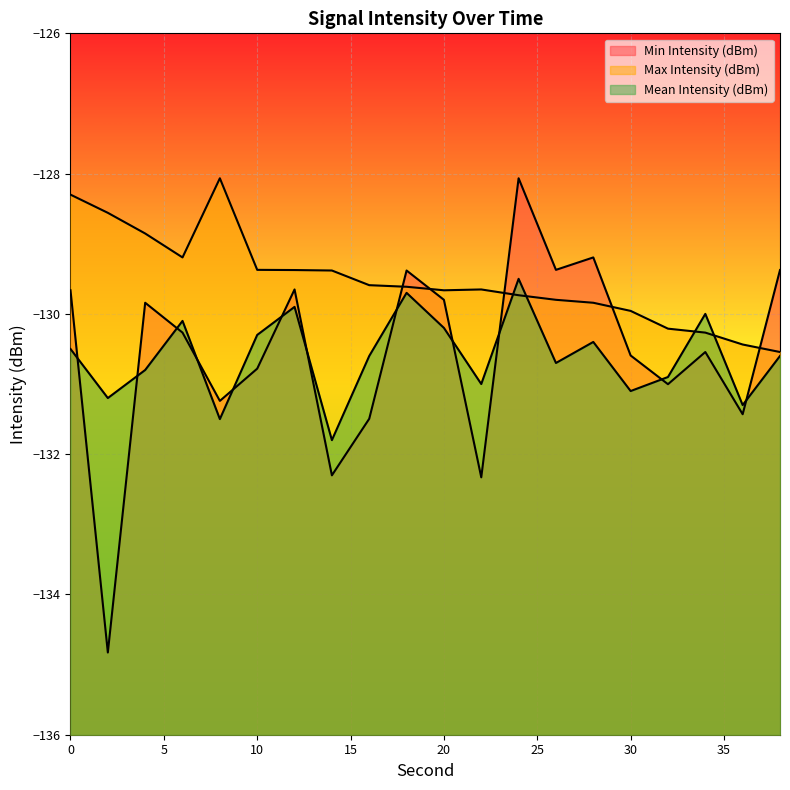

Does the chart display data point markers on the line(s)?

No